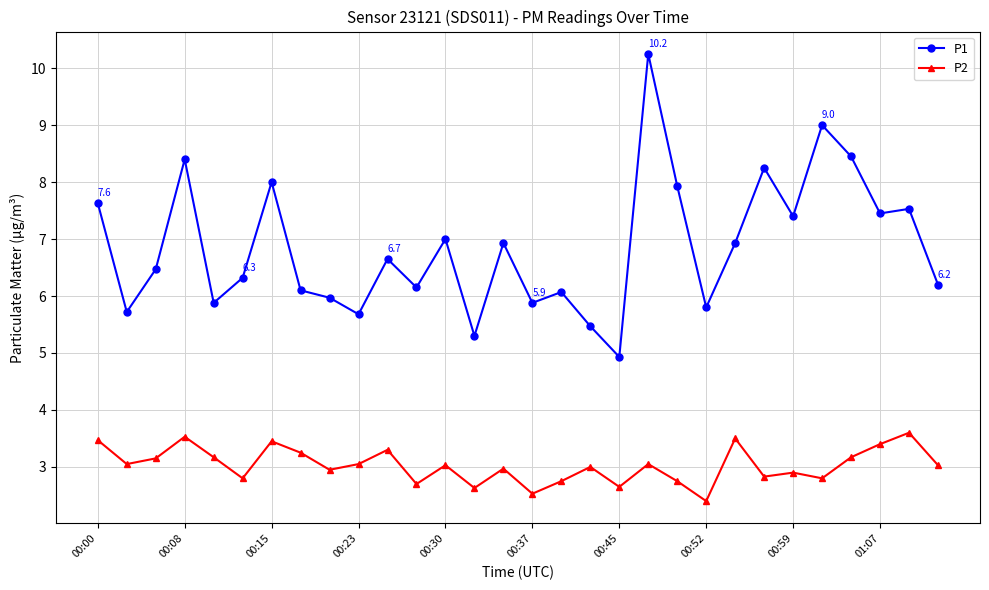

What is the value of the P2 point at the 18th from the left?

3.0